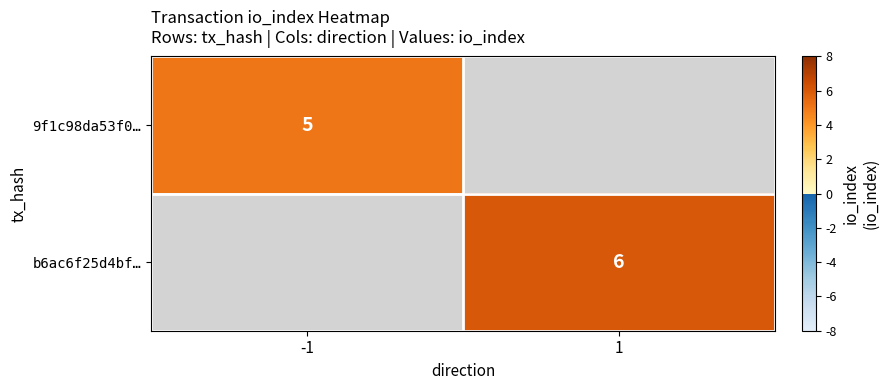

True or false: b6ac6f25d4bf… has a value of 6 at 1.

True